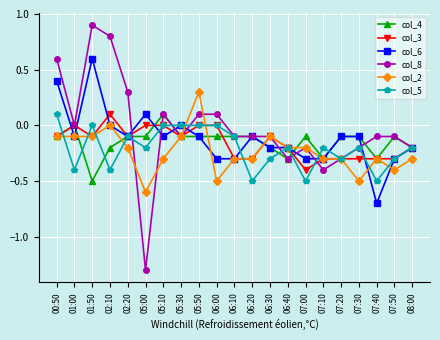

What position from the left is 06:00?

10